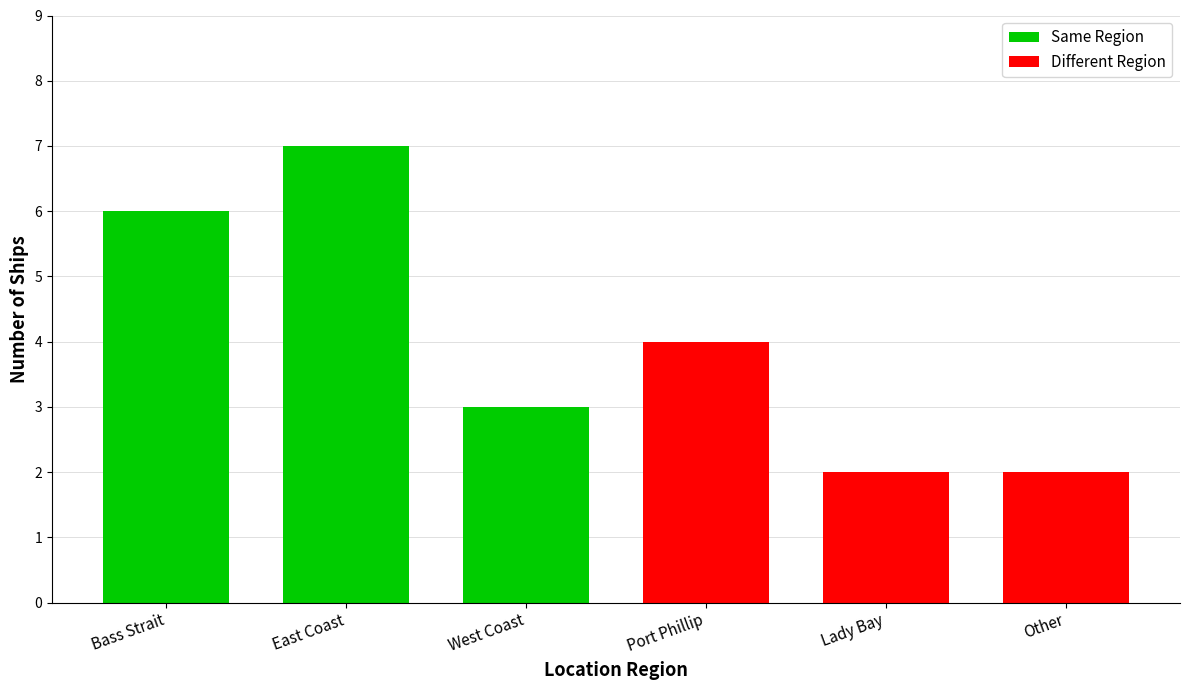

Between West Coast and Bass Strait, which is larger?

Bass Strait